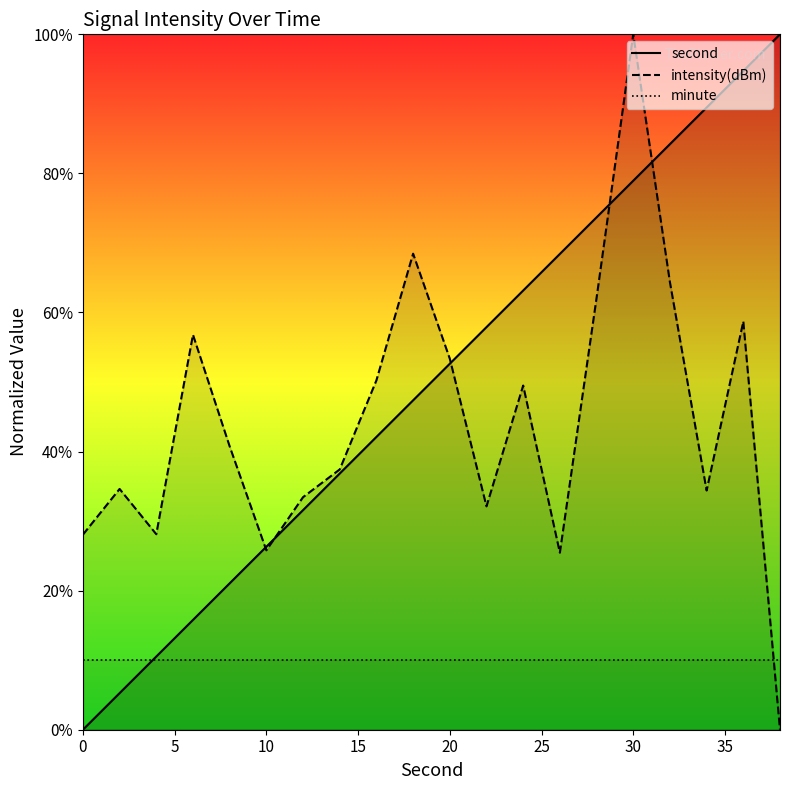

How many categories are shown in the chart?

20